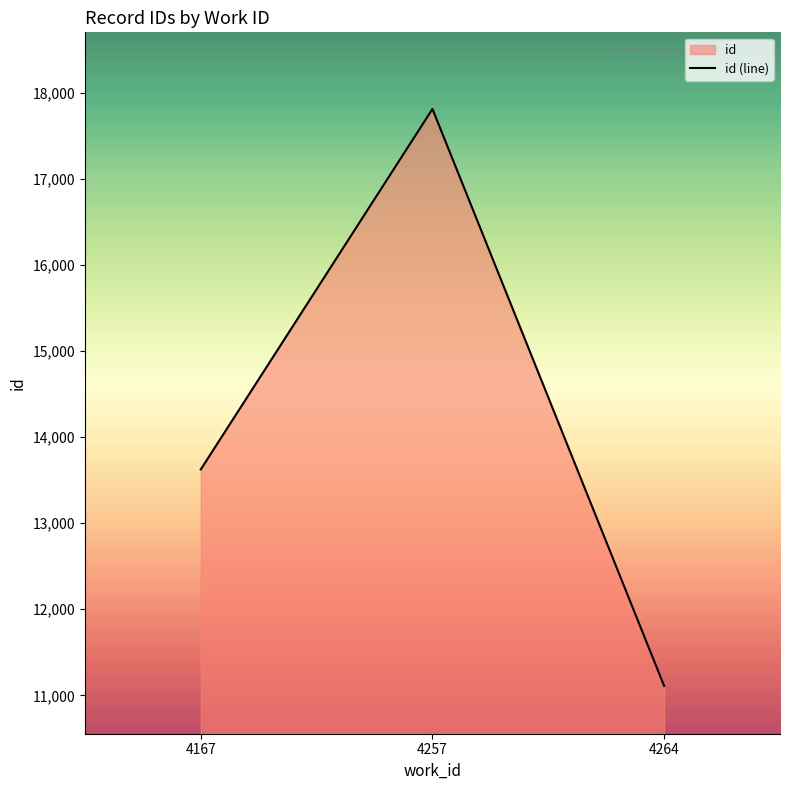

Reading left to right, transcribe all the data shown in this chart.

13625.0	17814.4	11109.0